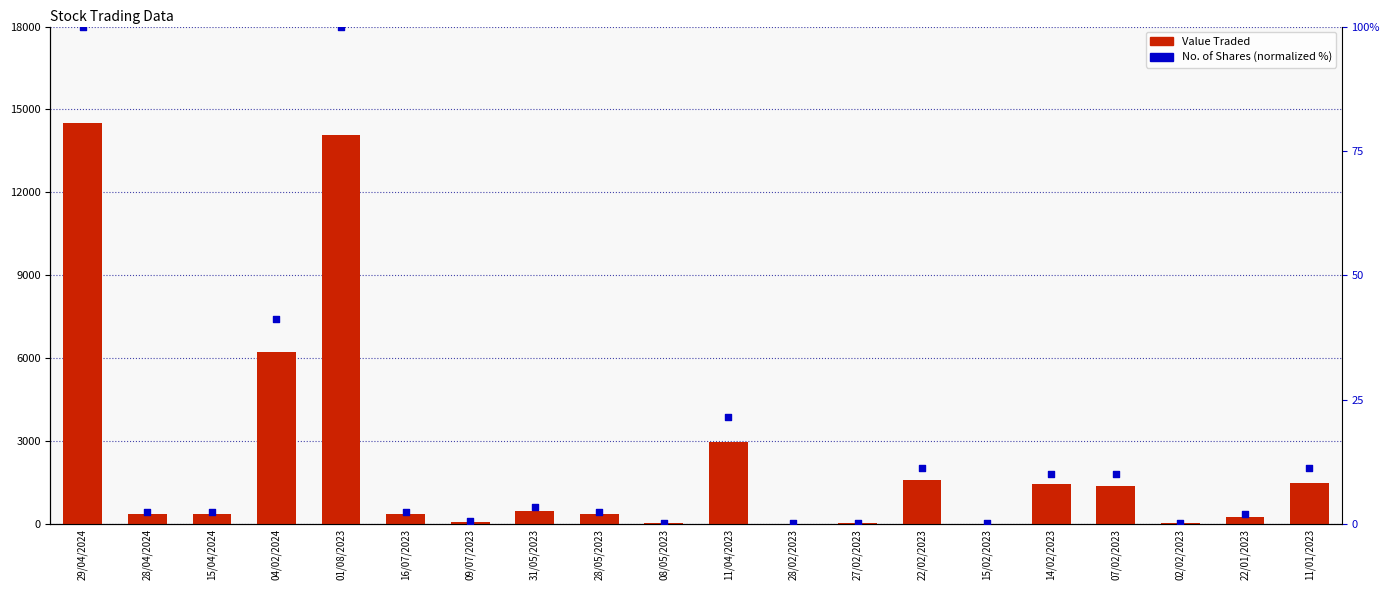

What is the total value across all series at 08/05/2023?

27.2